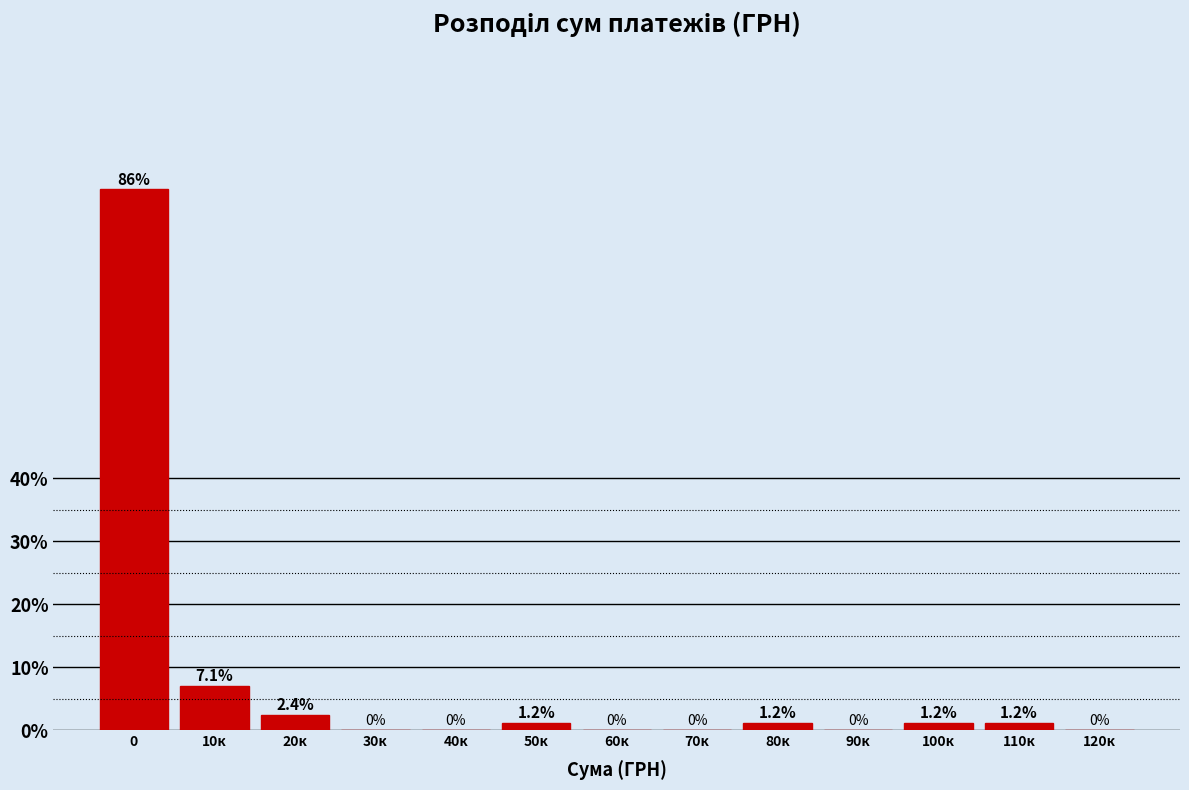

Reading left to right, list all the values displayed in this chart.

0=85.9	10к=7.1	20к=2.4	30к=0.0	40к=0.0	50к=1.2	60к=0.0	70к=0.0	80к=1.2	90к=0.0	100к=1.2	110к=1.2	120к=0.0